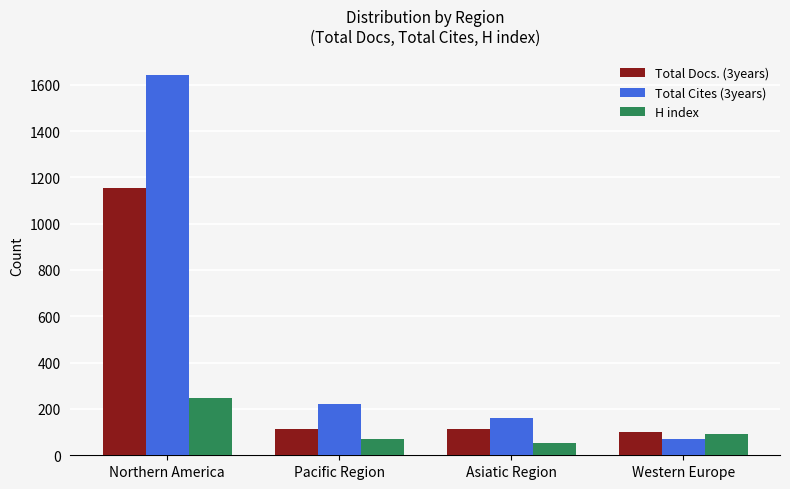

What position from the left is Asiatic Region?

3